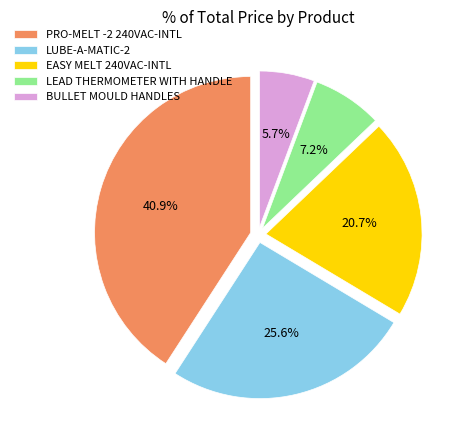

Which slice is the largest?

PRO-MELT -2 240VAC-INTL